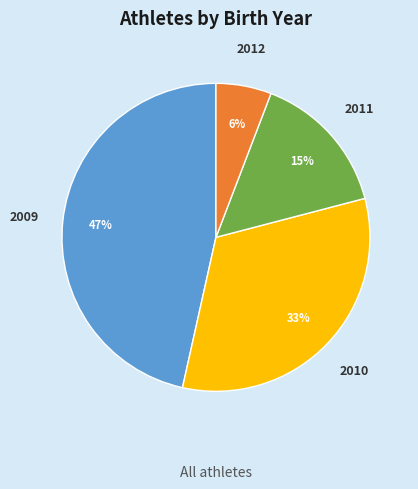

Does any single category account for the majority?

No